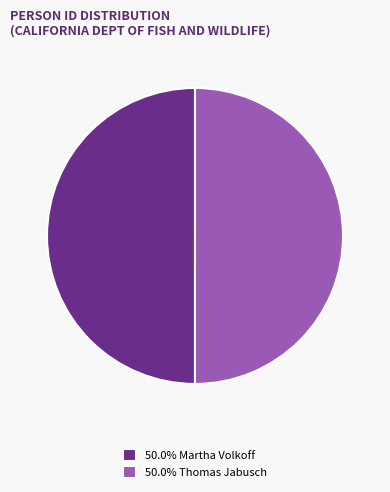

Approximately how many times larger is the value at 50.0% Thomas Jabusch compared to 50.0% Martha Volkoff?

1.0